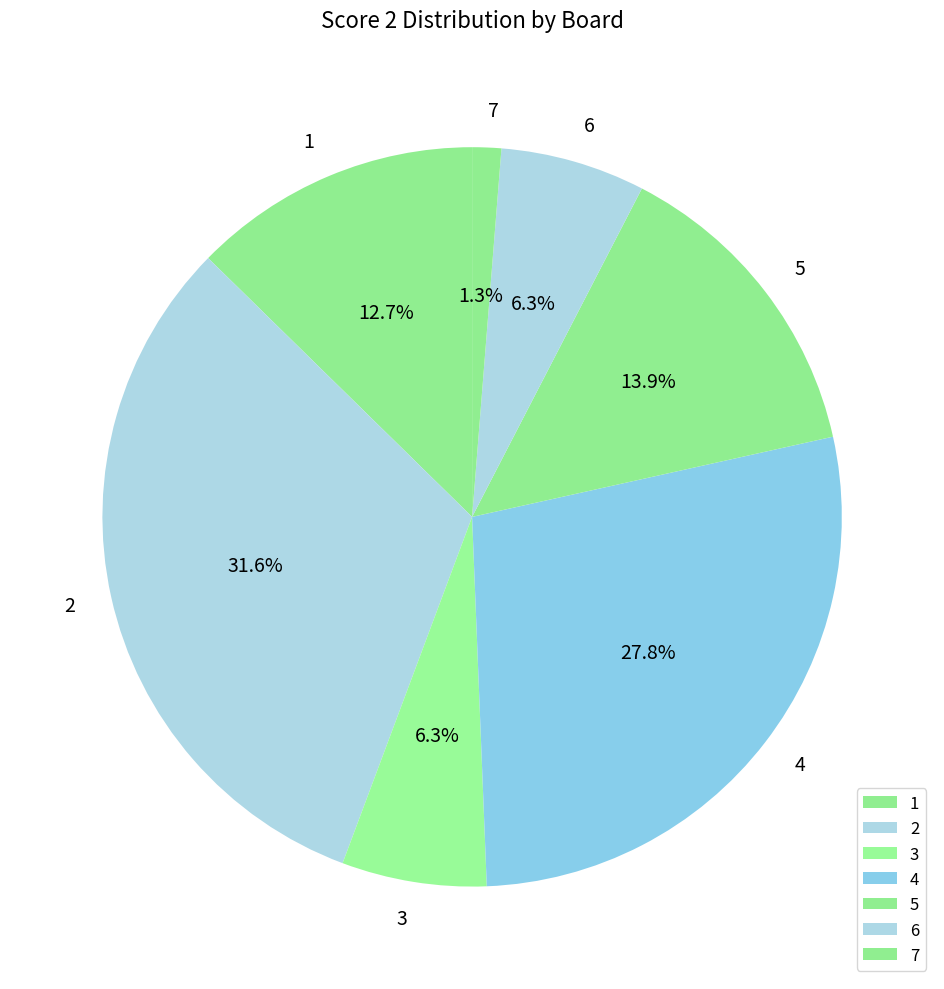

Combined, what portion of the pie is 4 and 1?

40.5%